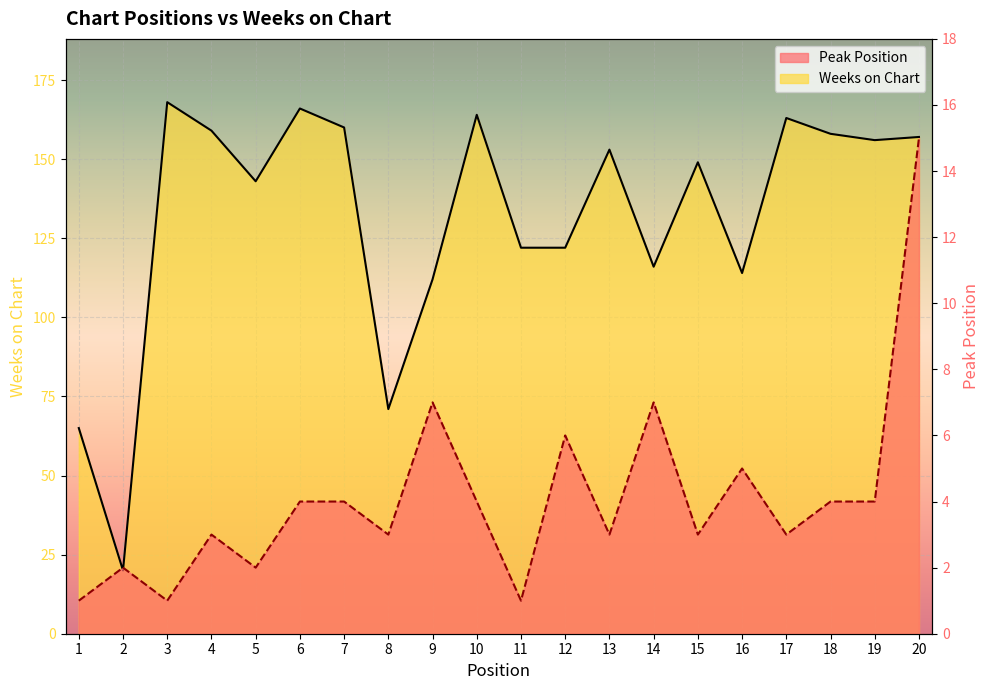

What is the average value of the Weeks on Chart series?

132